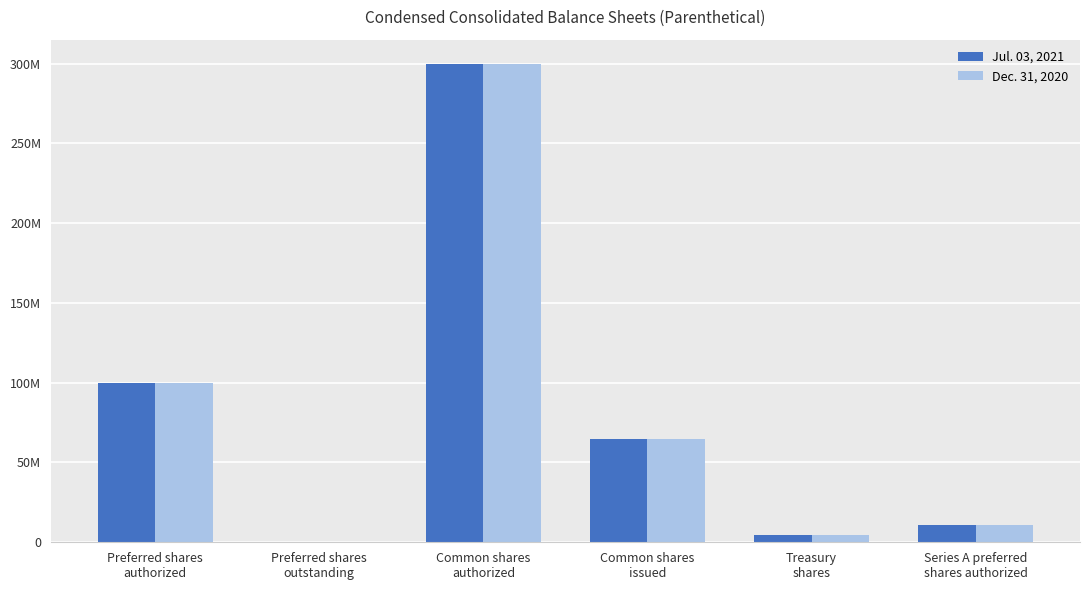

What is the sum of all Jul. 03, 2021 values?

480061501